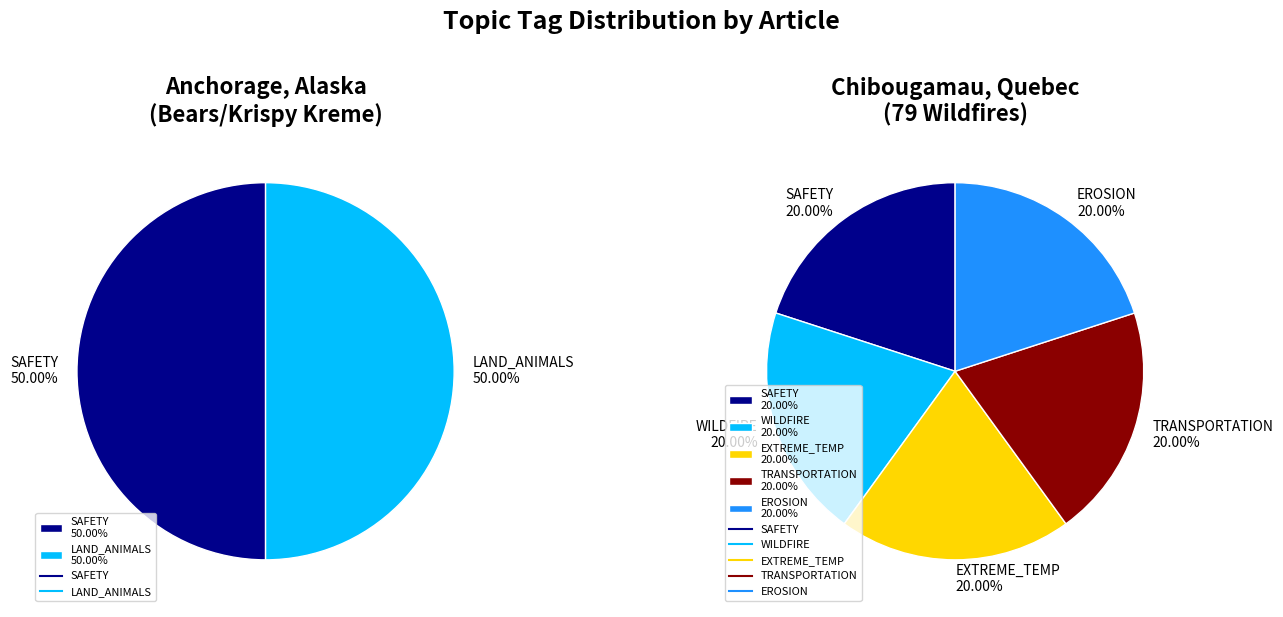

How many slices are in this pie chart?

2